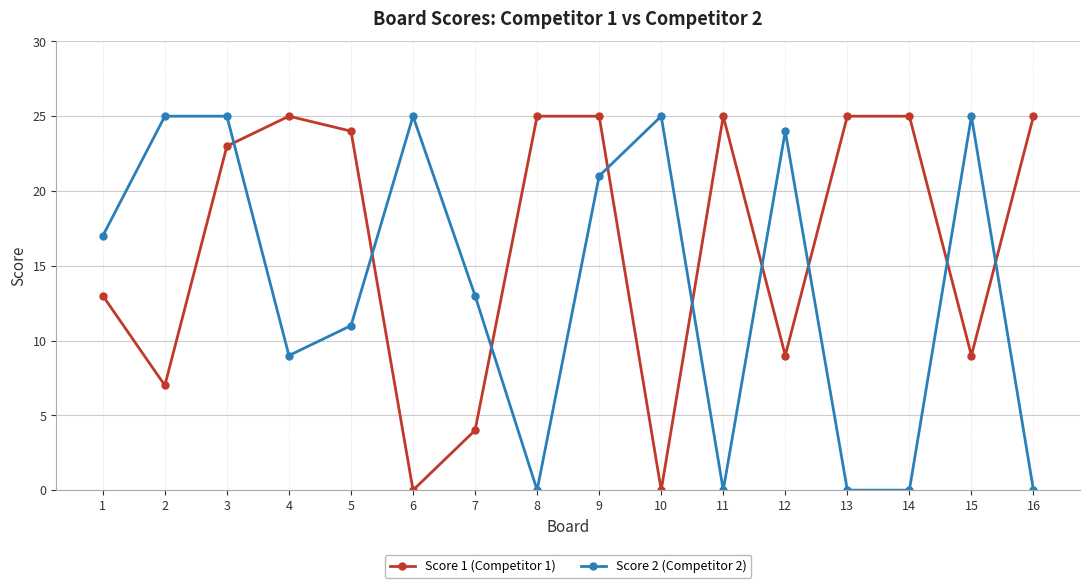

Count the number of categories in the chart.

16